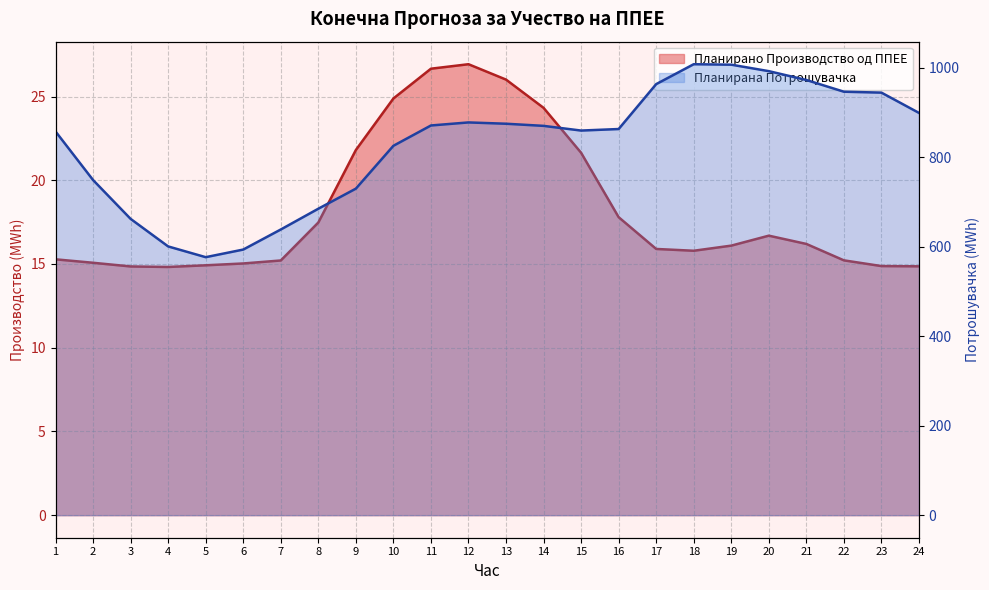

What is the sum of all Планирана Потрошувачка values?

19868.9